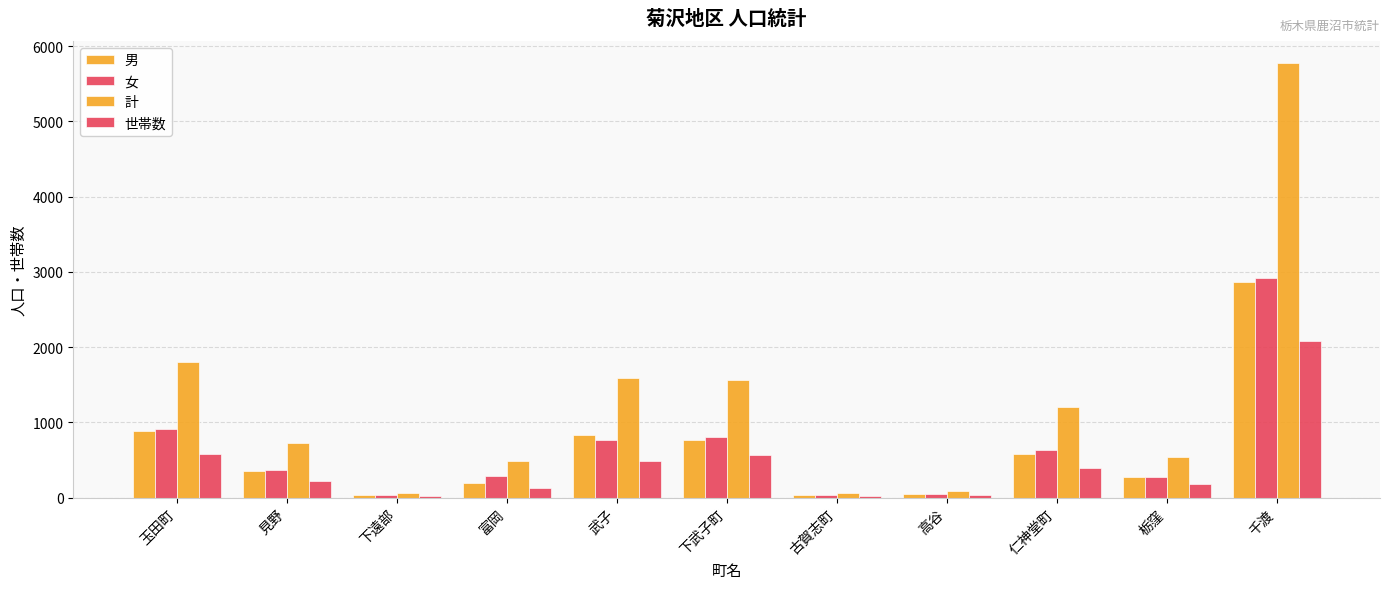

What is the sum of all 男 values?

6858